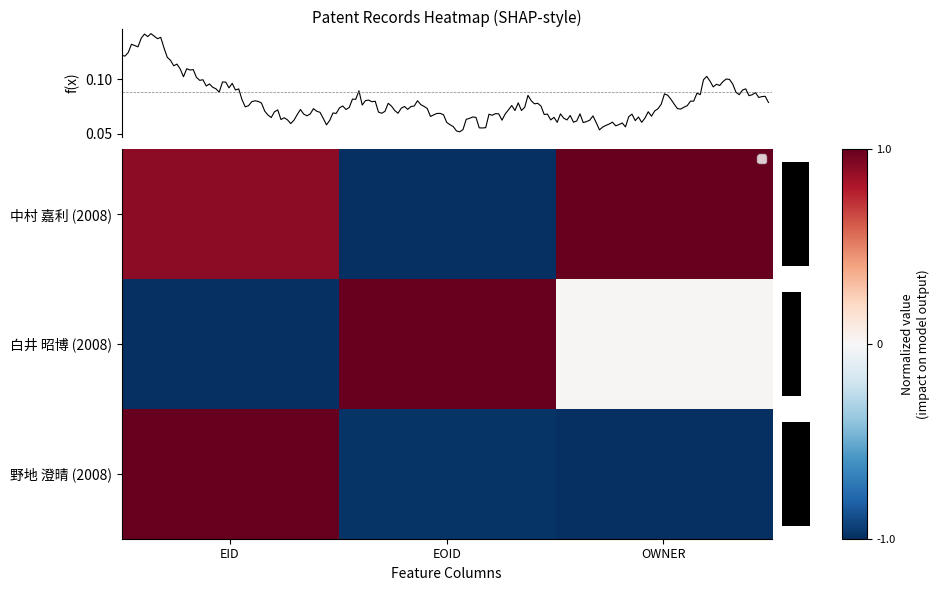

What is the maximum value shown in the chart?

1.0